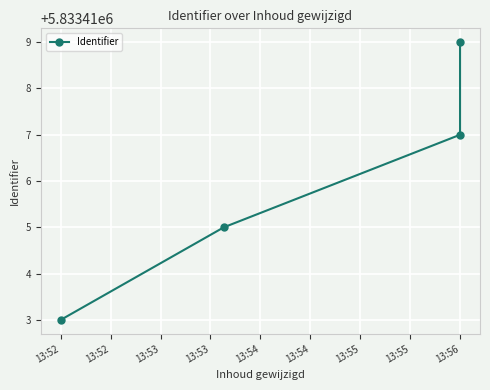

The chart shows a value of 2370263 at 13:52. True or false?

False